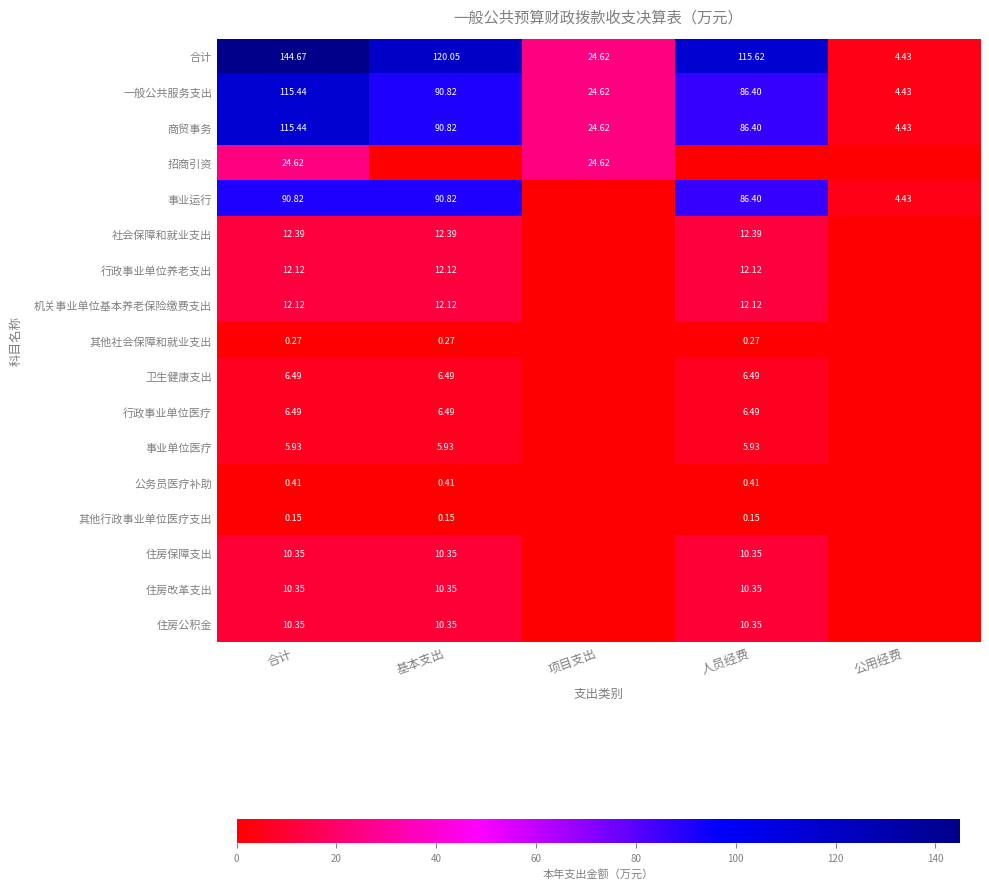

Where does the 商贸事务 series first go above 86?

合计